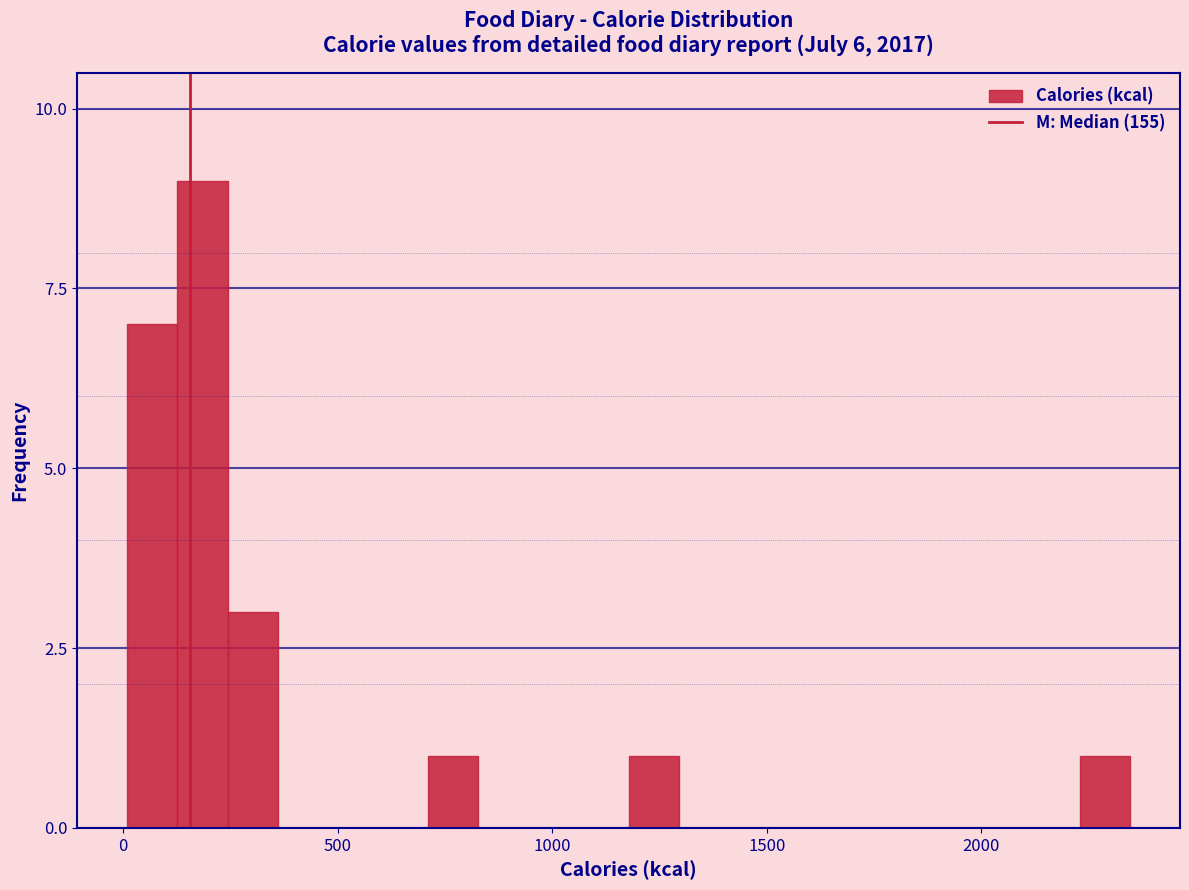

Around what value on the x-axis is the tallest bar? Give the approximate position of its centre, as read against the axis.

200